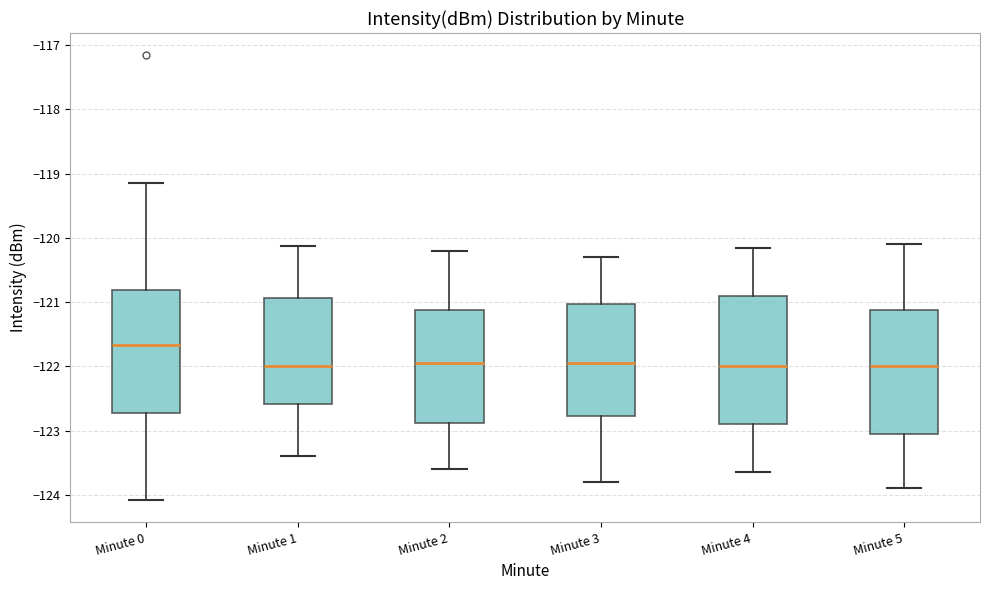

Where does the lower whisker of the box for Minute 0 end on the y-axis? The values are not printed on the chart, so give them approximately, as read against the axis.

-124.1